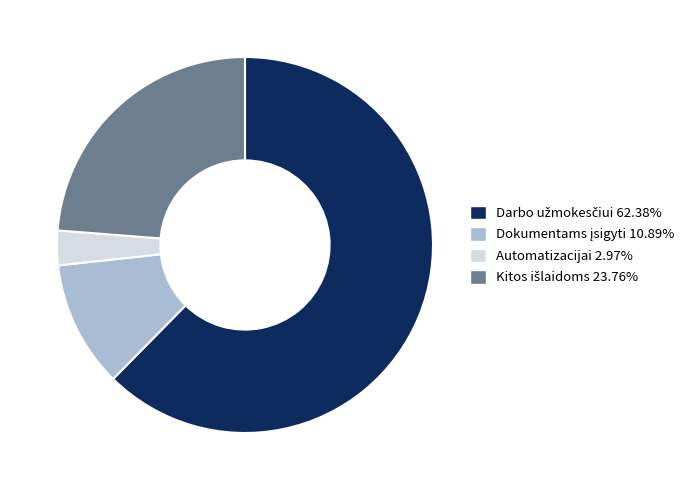

Is there any slice that represents more than half of the pie?

Yes